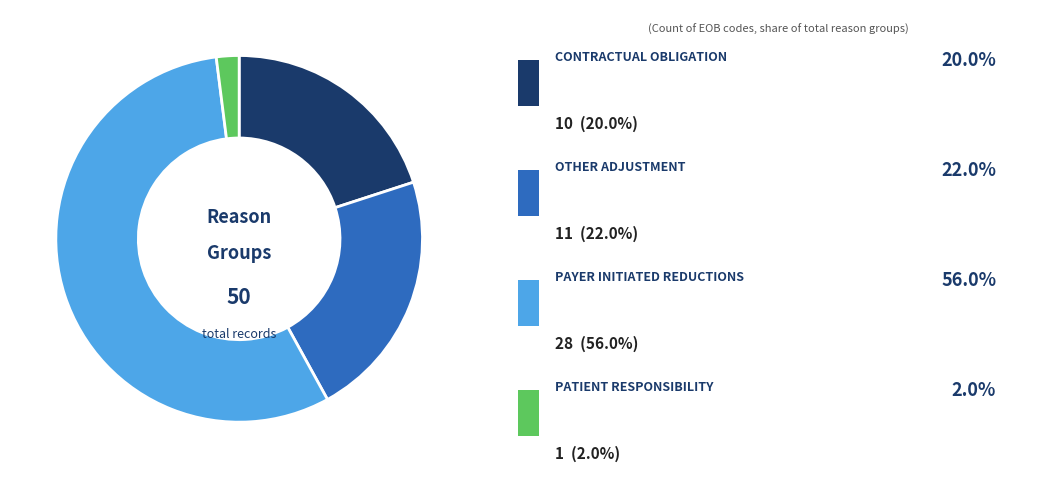

How many segments does this pie chart have?

4